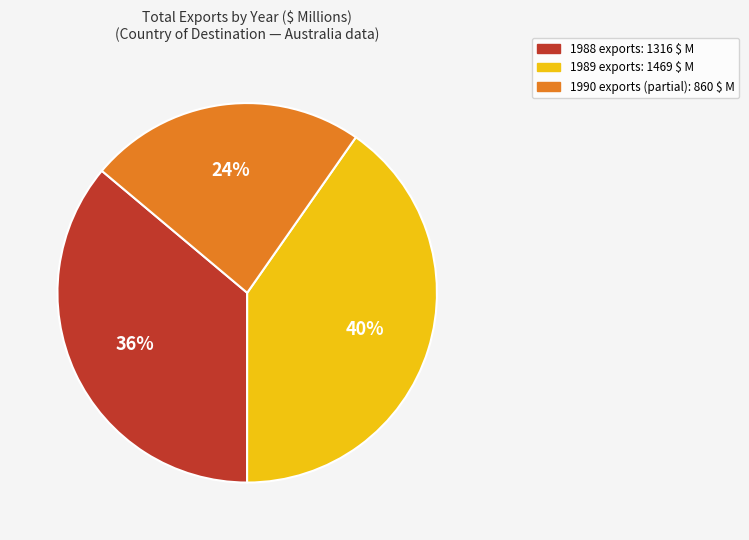

Is there a majority slice in this chart?

No